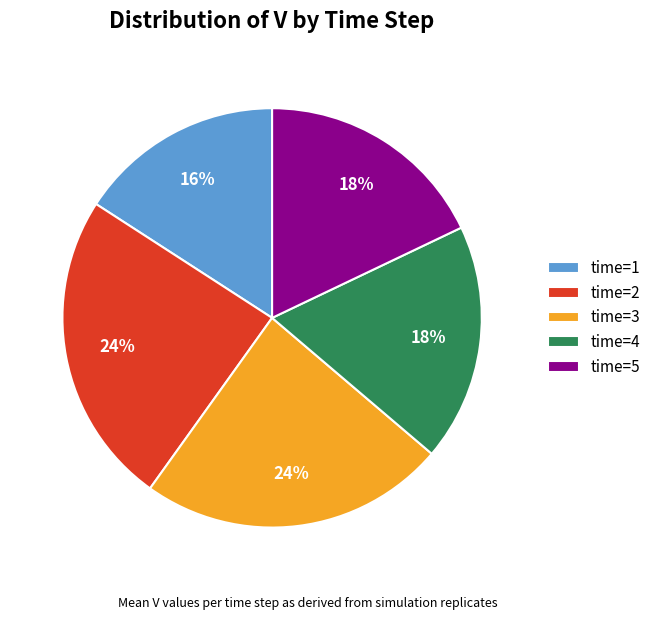

Is there a majority slice in this chart?

No